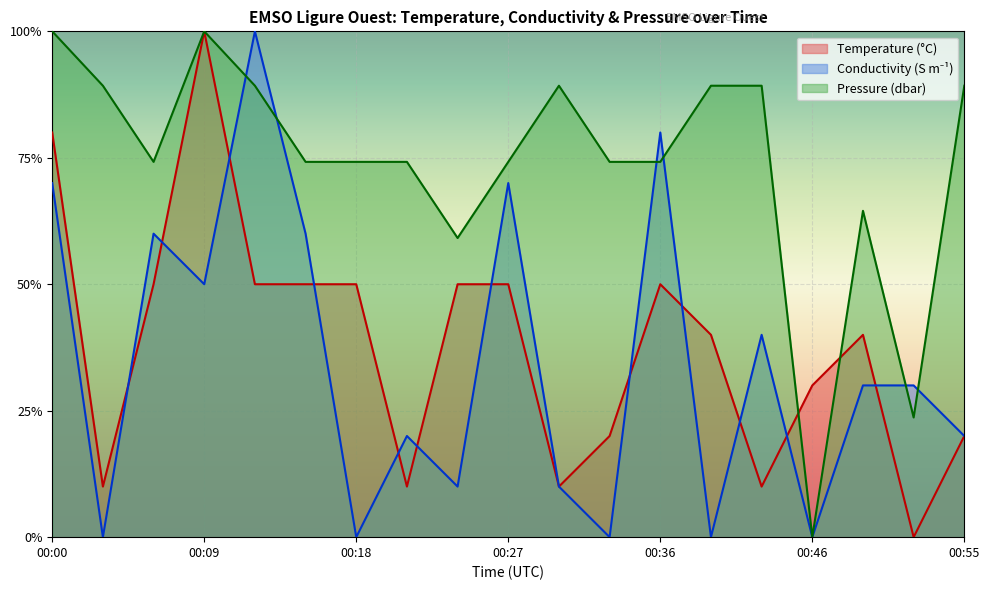

Read the Temperature value at 00:00.

0.8